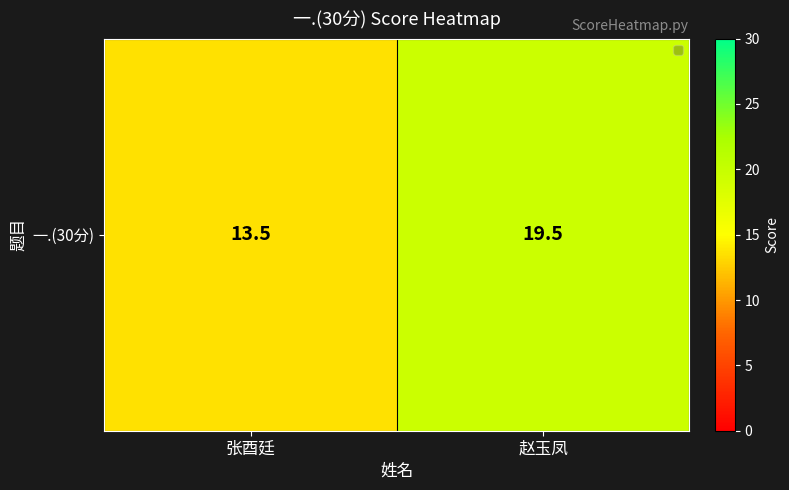

What is the change in value from 张酉廷 to 赵玉凤?

+6.0